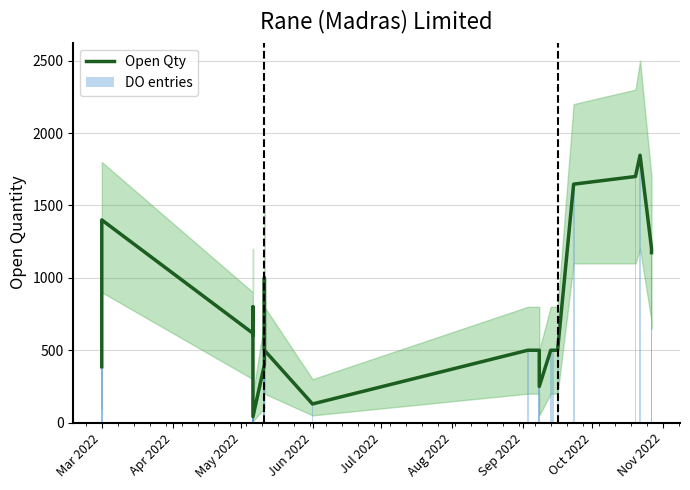

What is the difference between the second highest and minimum values in the Open Qty series?

1659